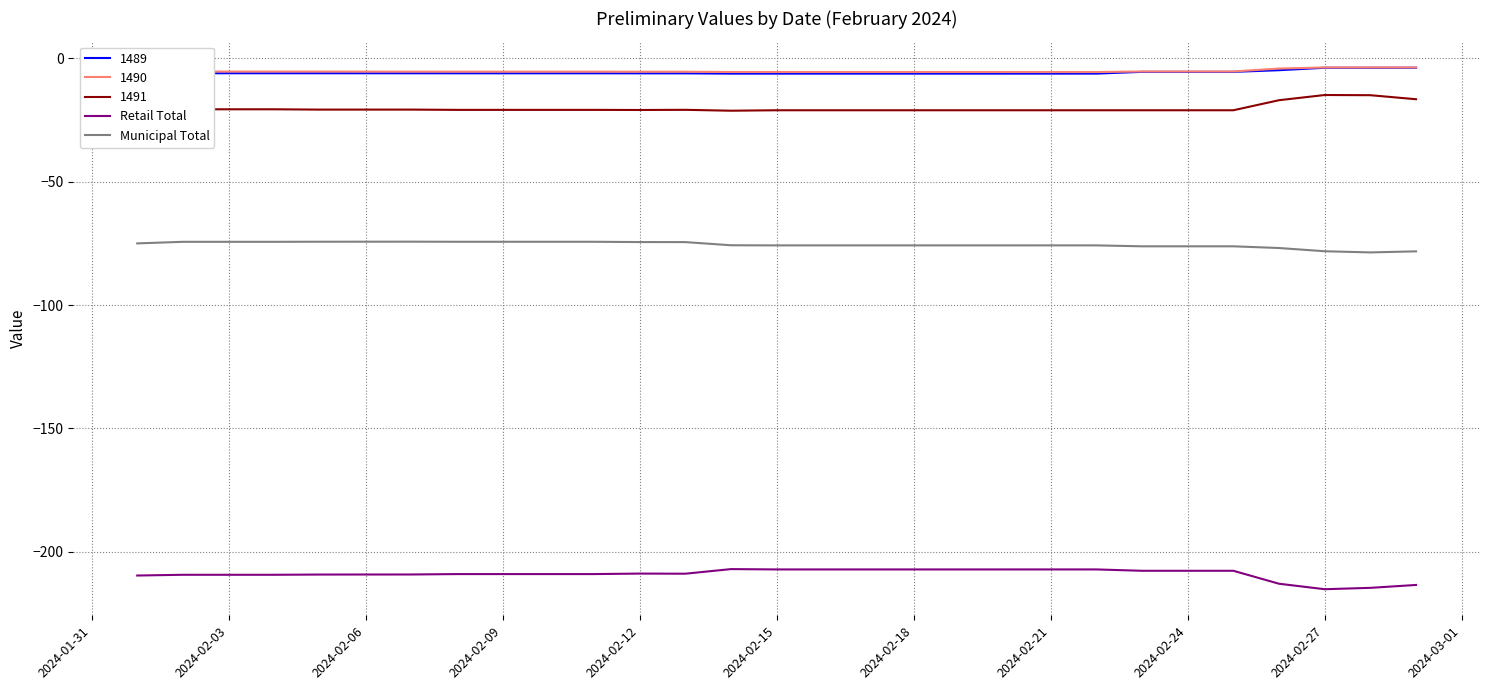

What is the maximum value for Municipal Total?

-74.3